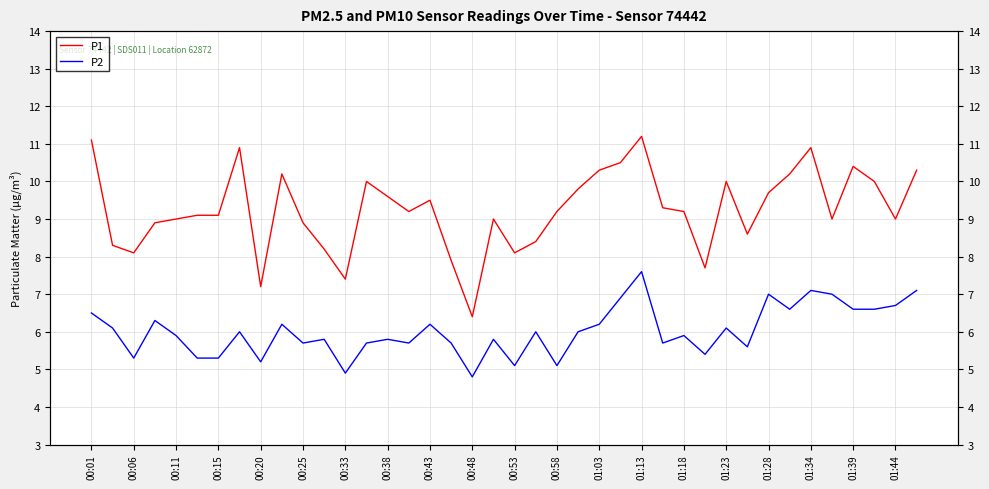

Does the chart display data point markers on the line(s)?

No